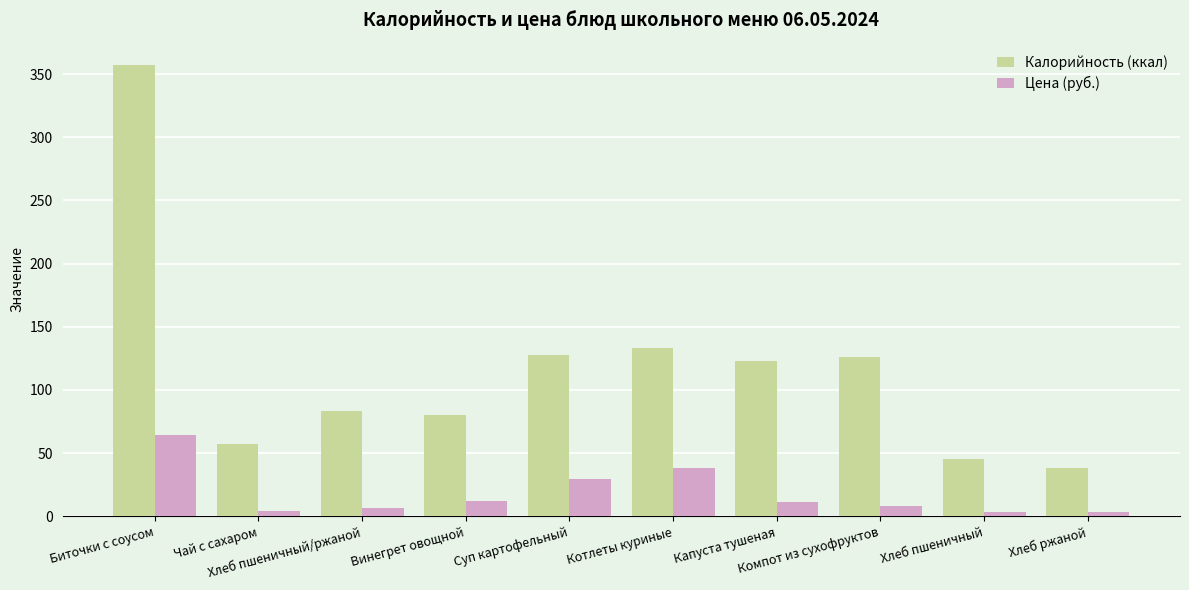

Which series has the widest spread of values?

Калорийность (ккал)